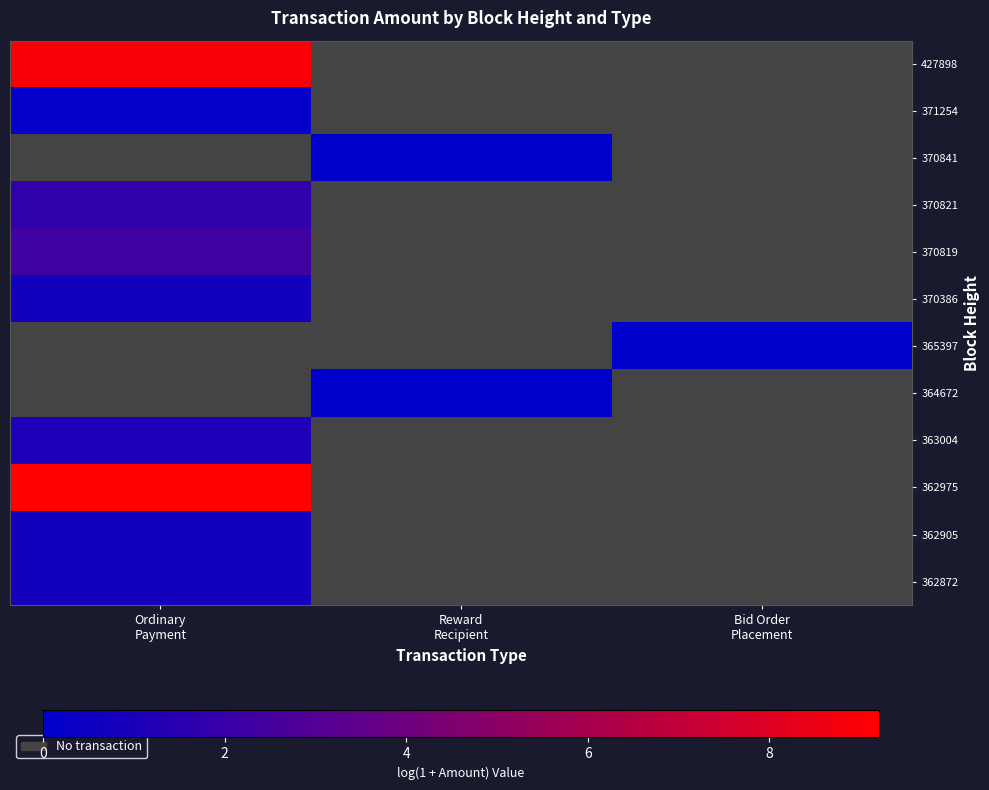

What is the maximum value shown in the chart?

9.2